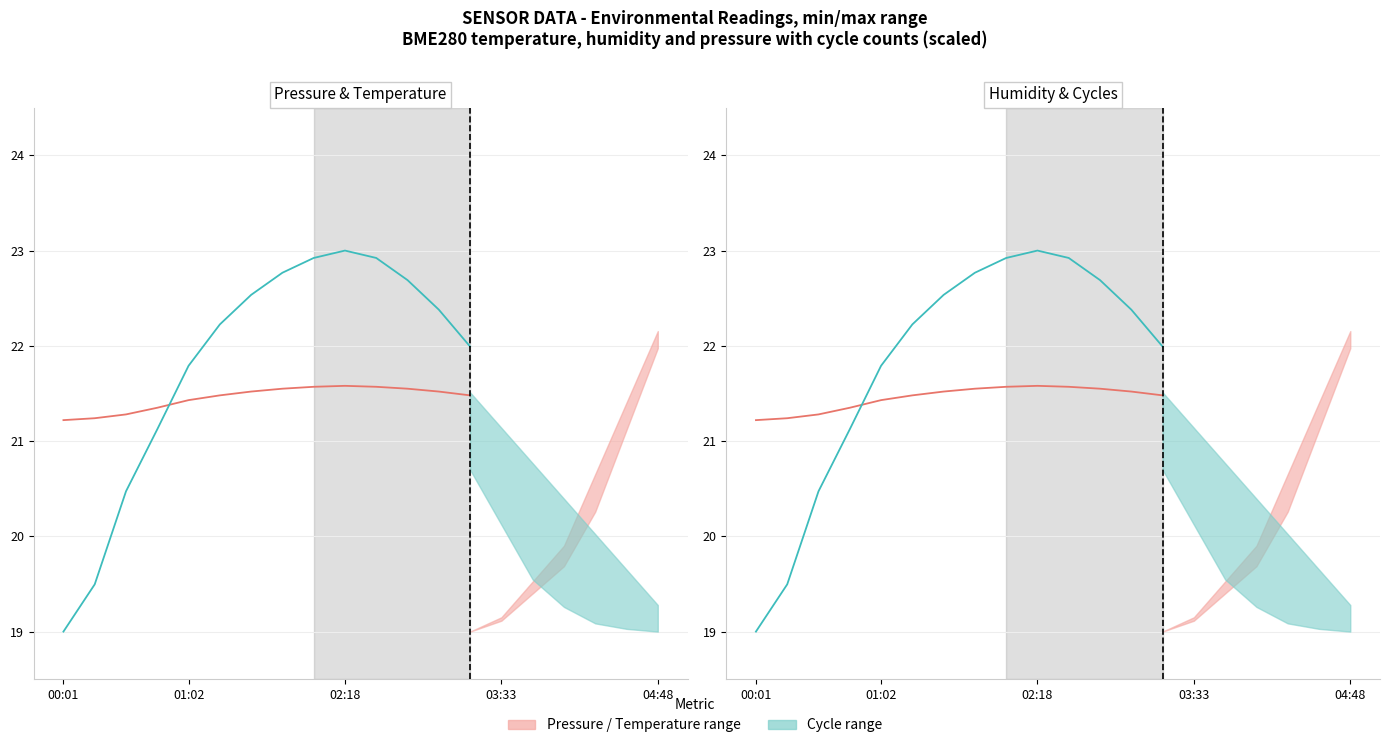

What is the spread (max minus min) of values at 13?

0.5